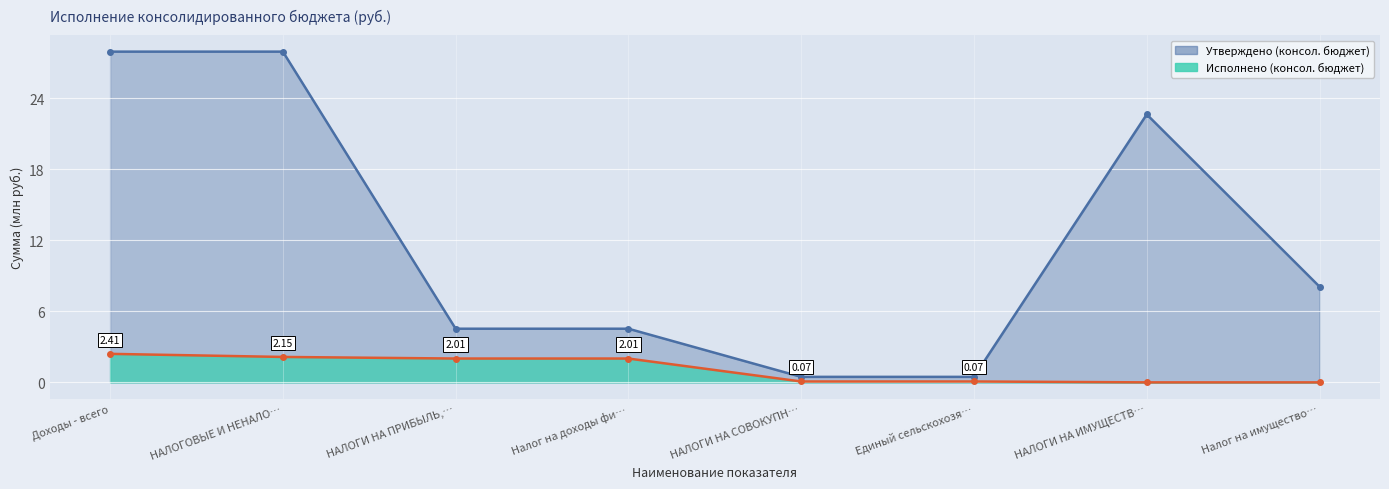

True or false: Исполнено (консол. бюджет) and Утверждено (консол. бюджет) cross at least once.

False